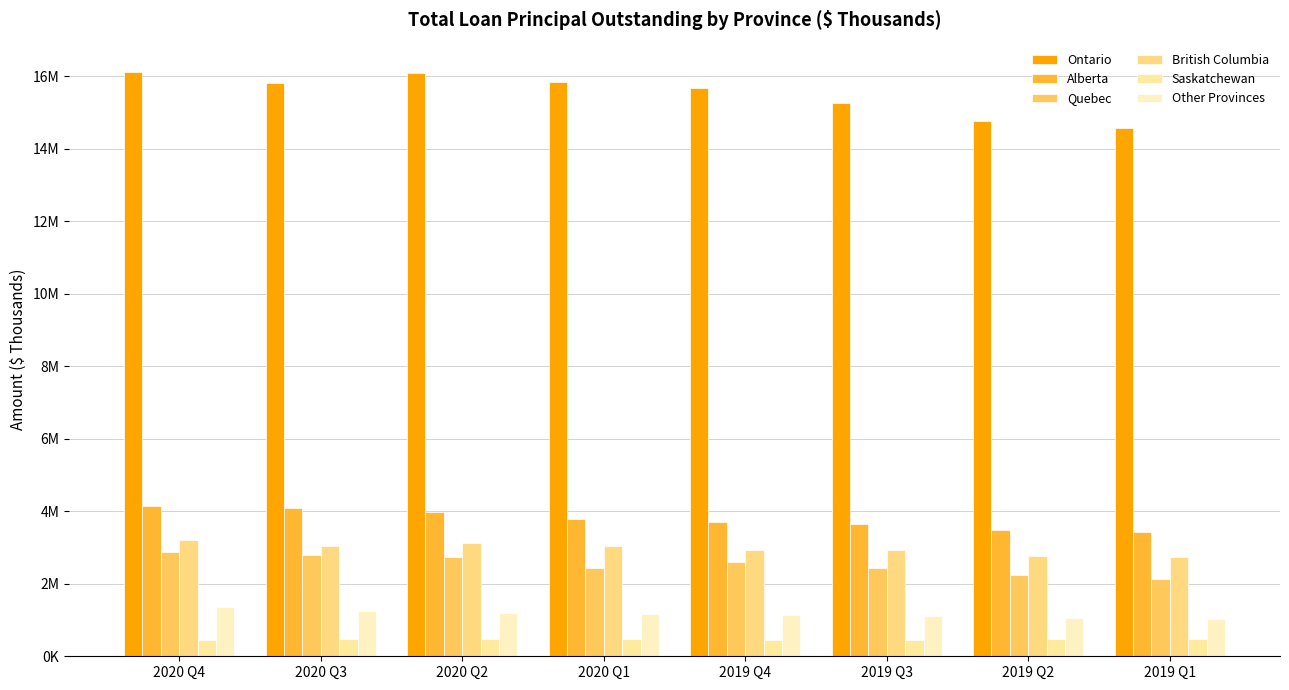

What is the label of the 2nd bar from the left?

2020 Q3